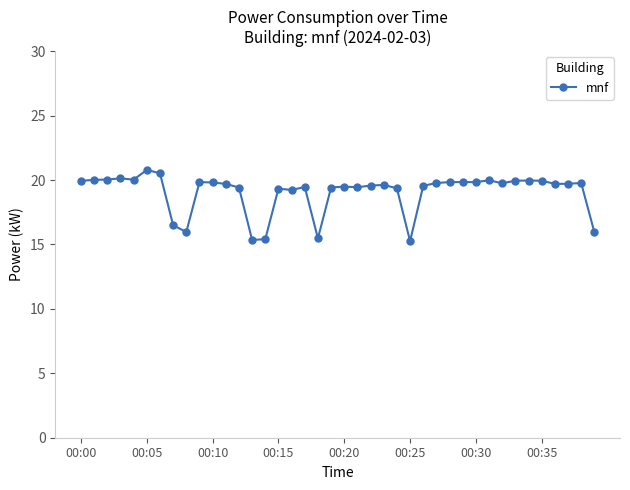

What is the difference between the maximum and second lowest values?

5.4